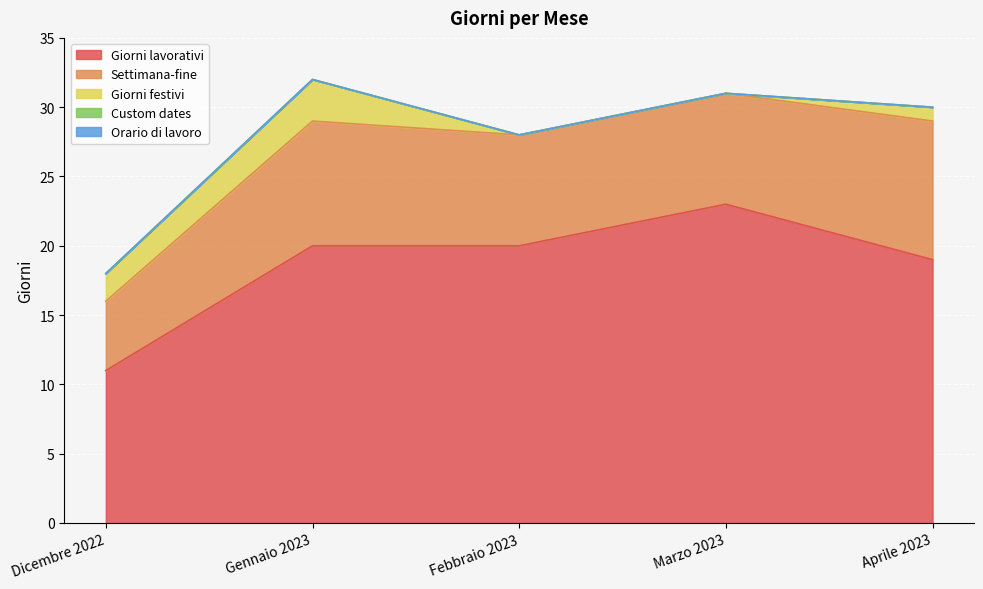

Which series changed the most between Dicembre 2022 and Marzo 2023?

Giorni lavorativi